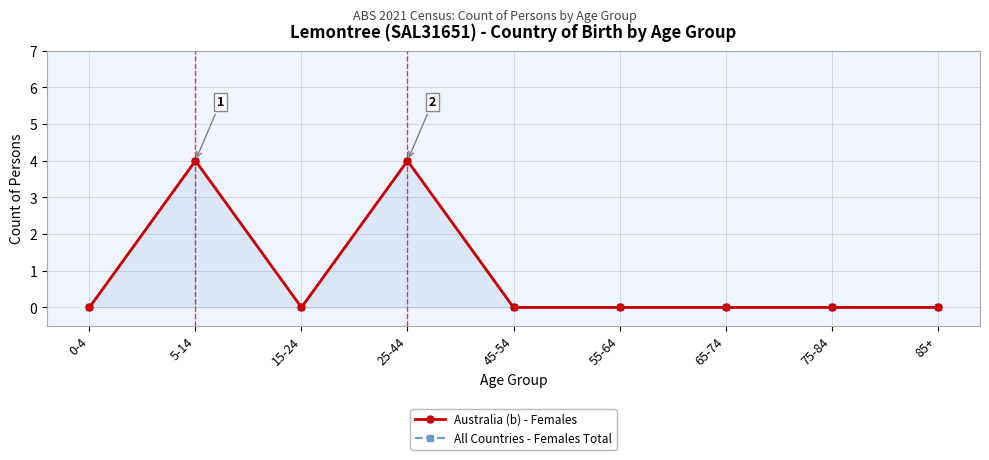

At which category does the chart reach its minimum across all series?

0-4